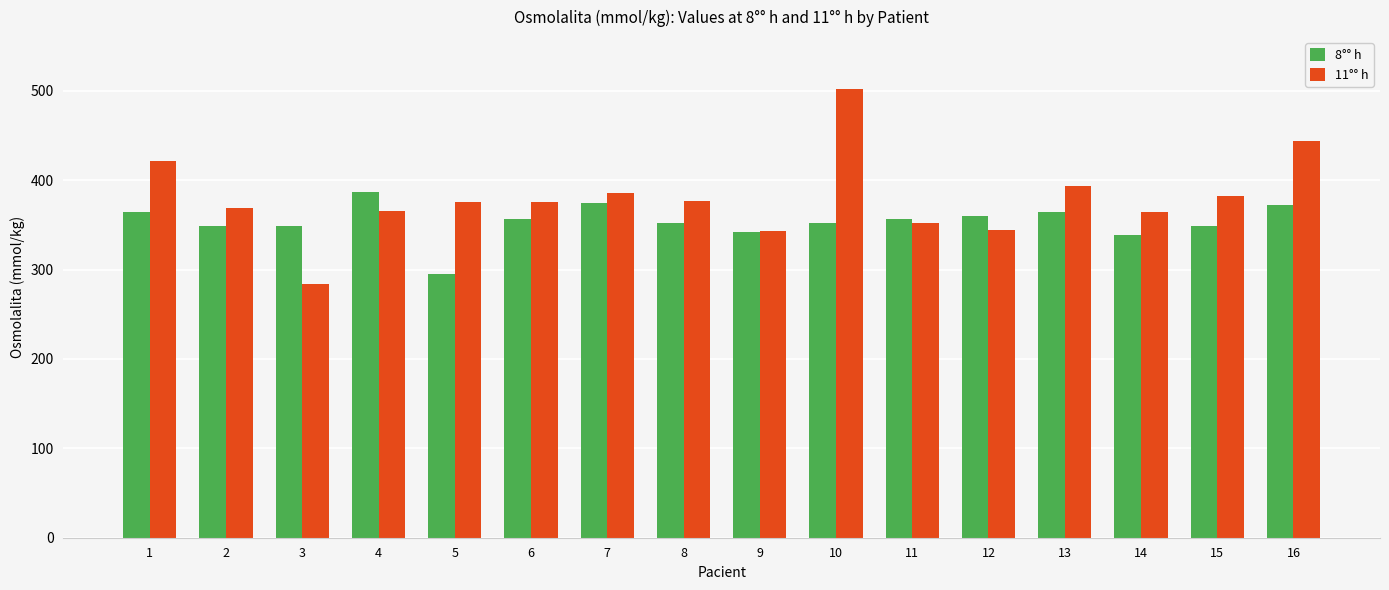

Which series has the largest range (max minus min)?

11°° h